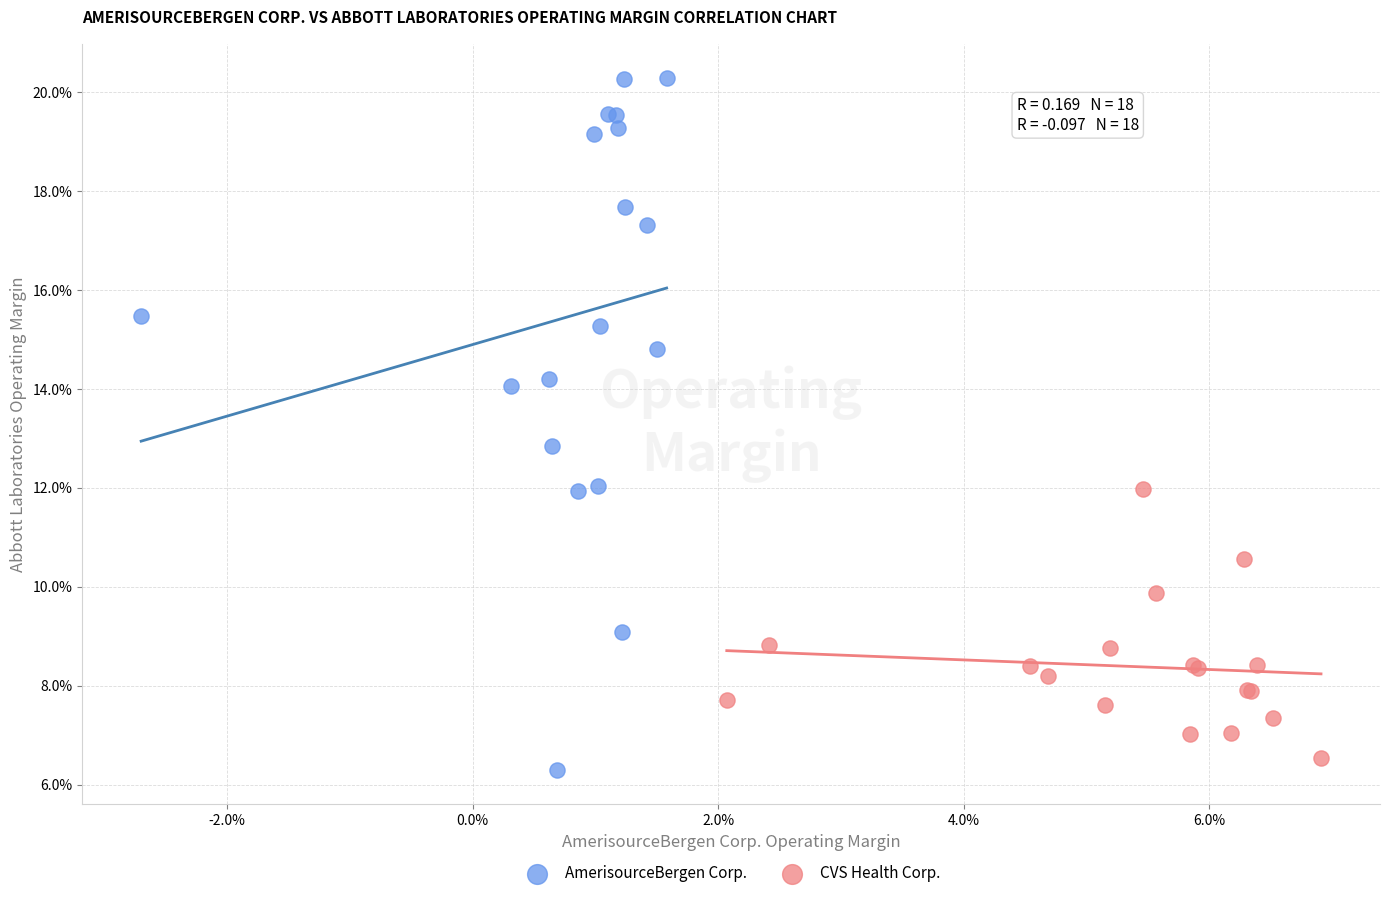

Which series has the largest Y range (max minus min)?

AmerisourceBergen Corp.